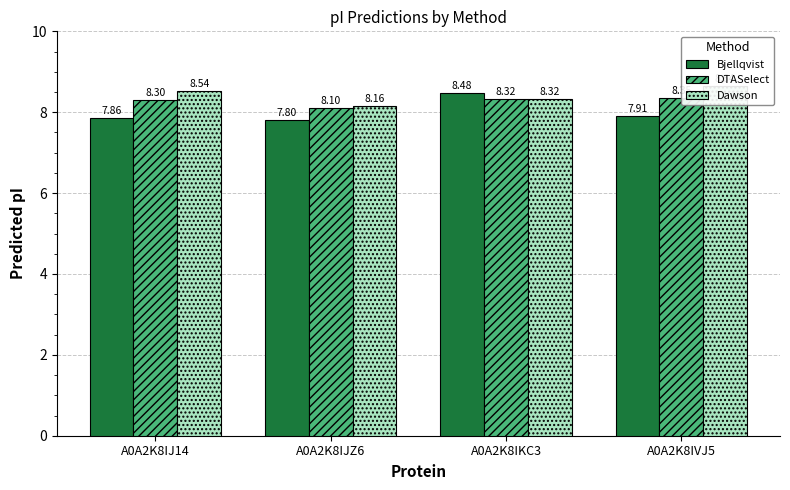

Is the value of DTASelect at A0A2K8IJ14 greater than the value of Dawson at A0A2K8IKC3?

No